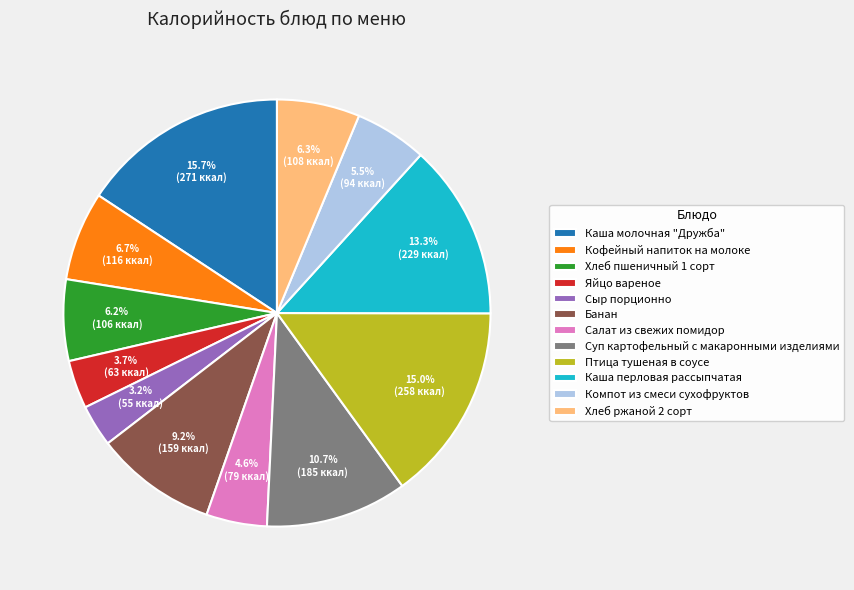

Does Птица тушеная в соусе represent more than half of the total?

No